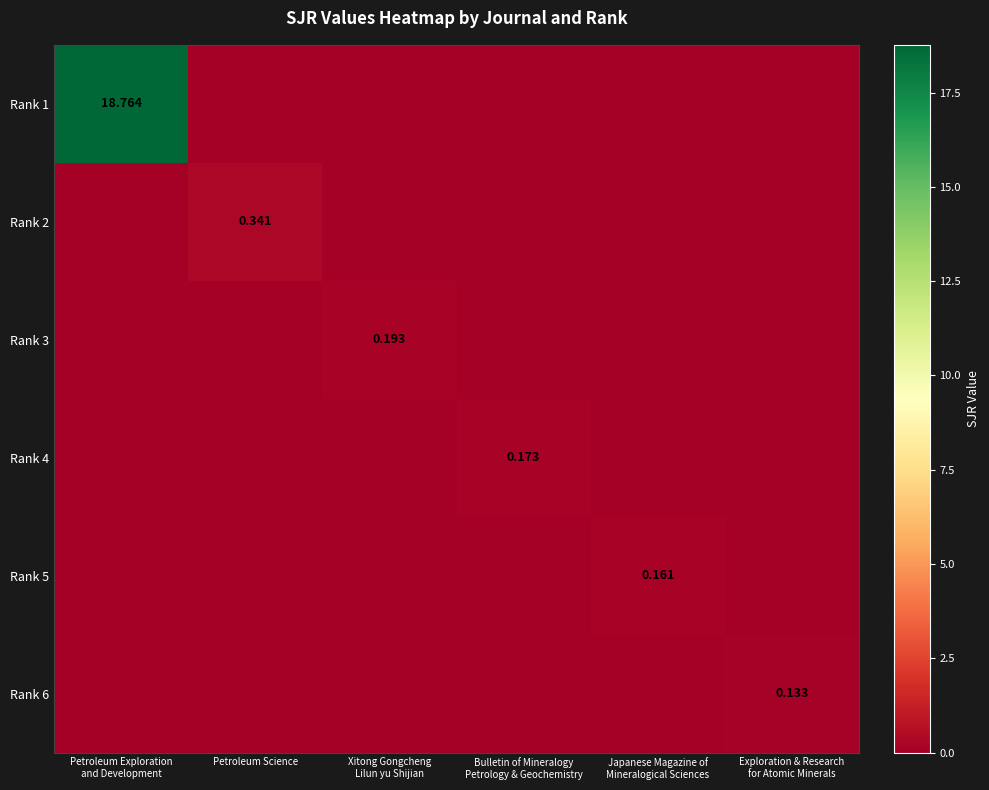

How many Rank 3 values are between 0 and 1?

6